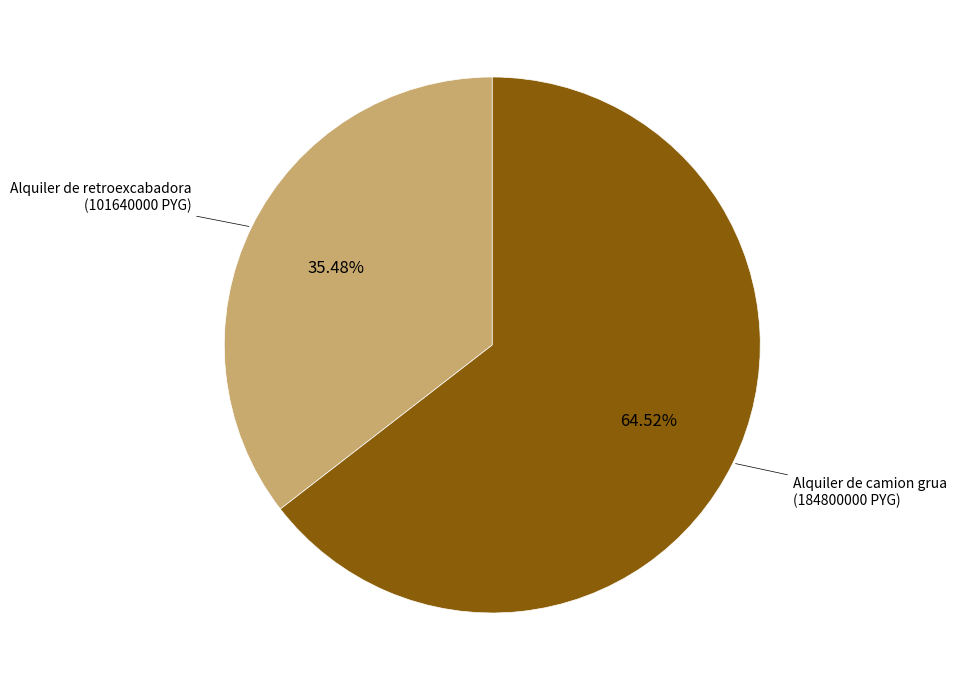

Count the number of slices in the pie.

2